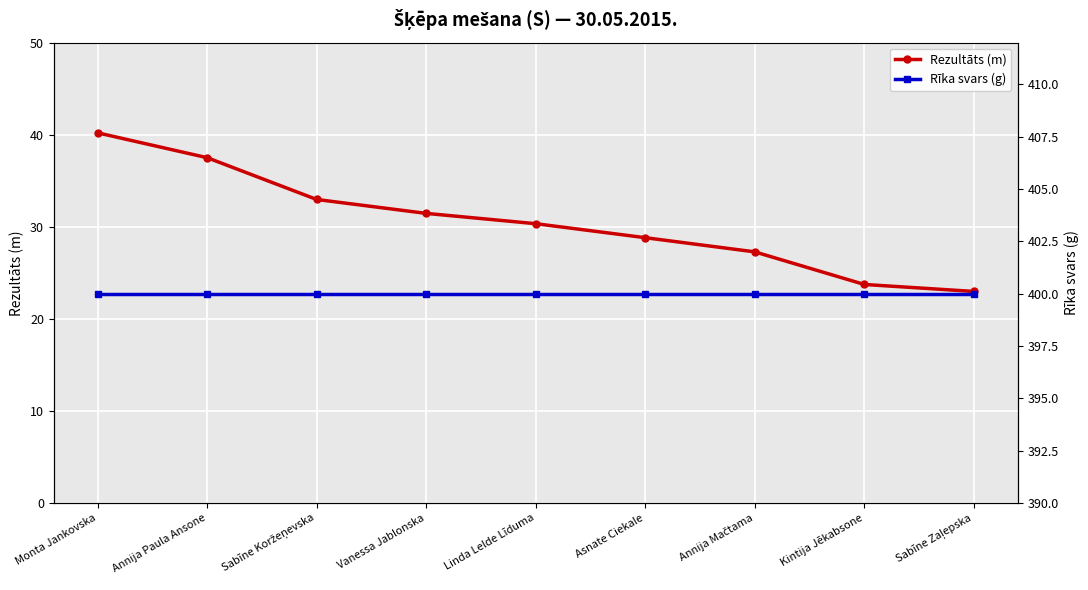

What is the sum of all Rīka svars (g) values?

3600.0